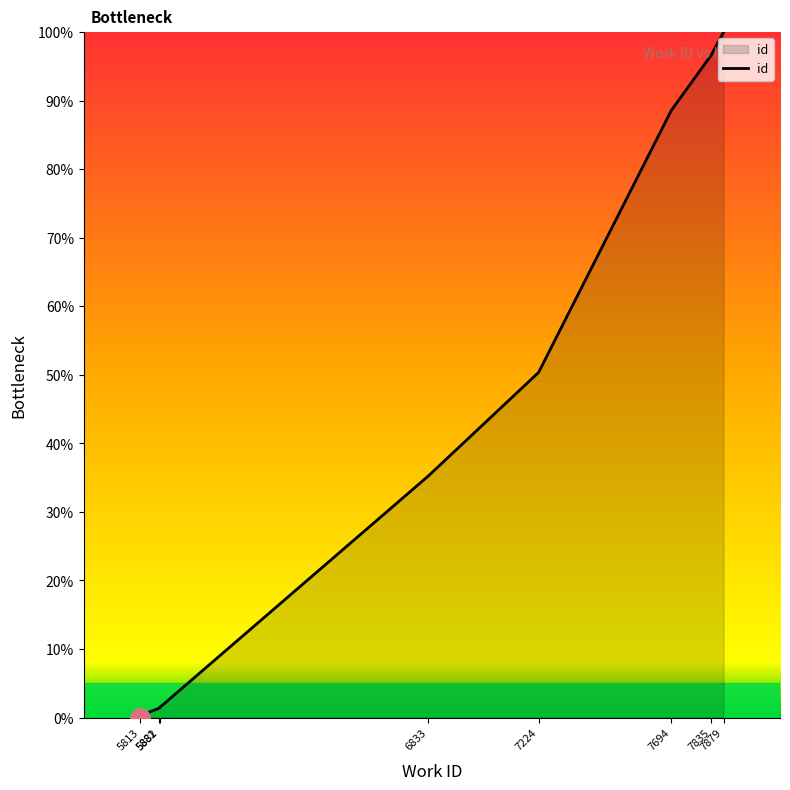

What is the difference between the values at 7224 and 6833?

15.1